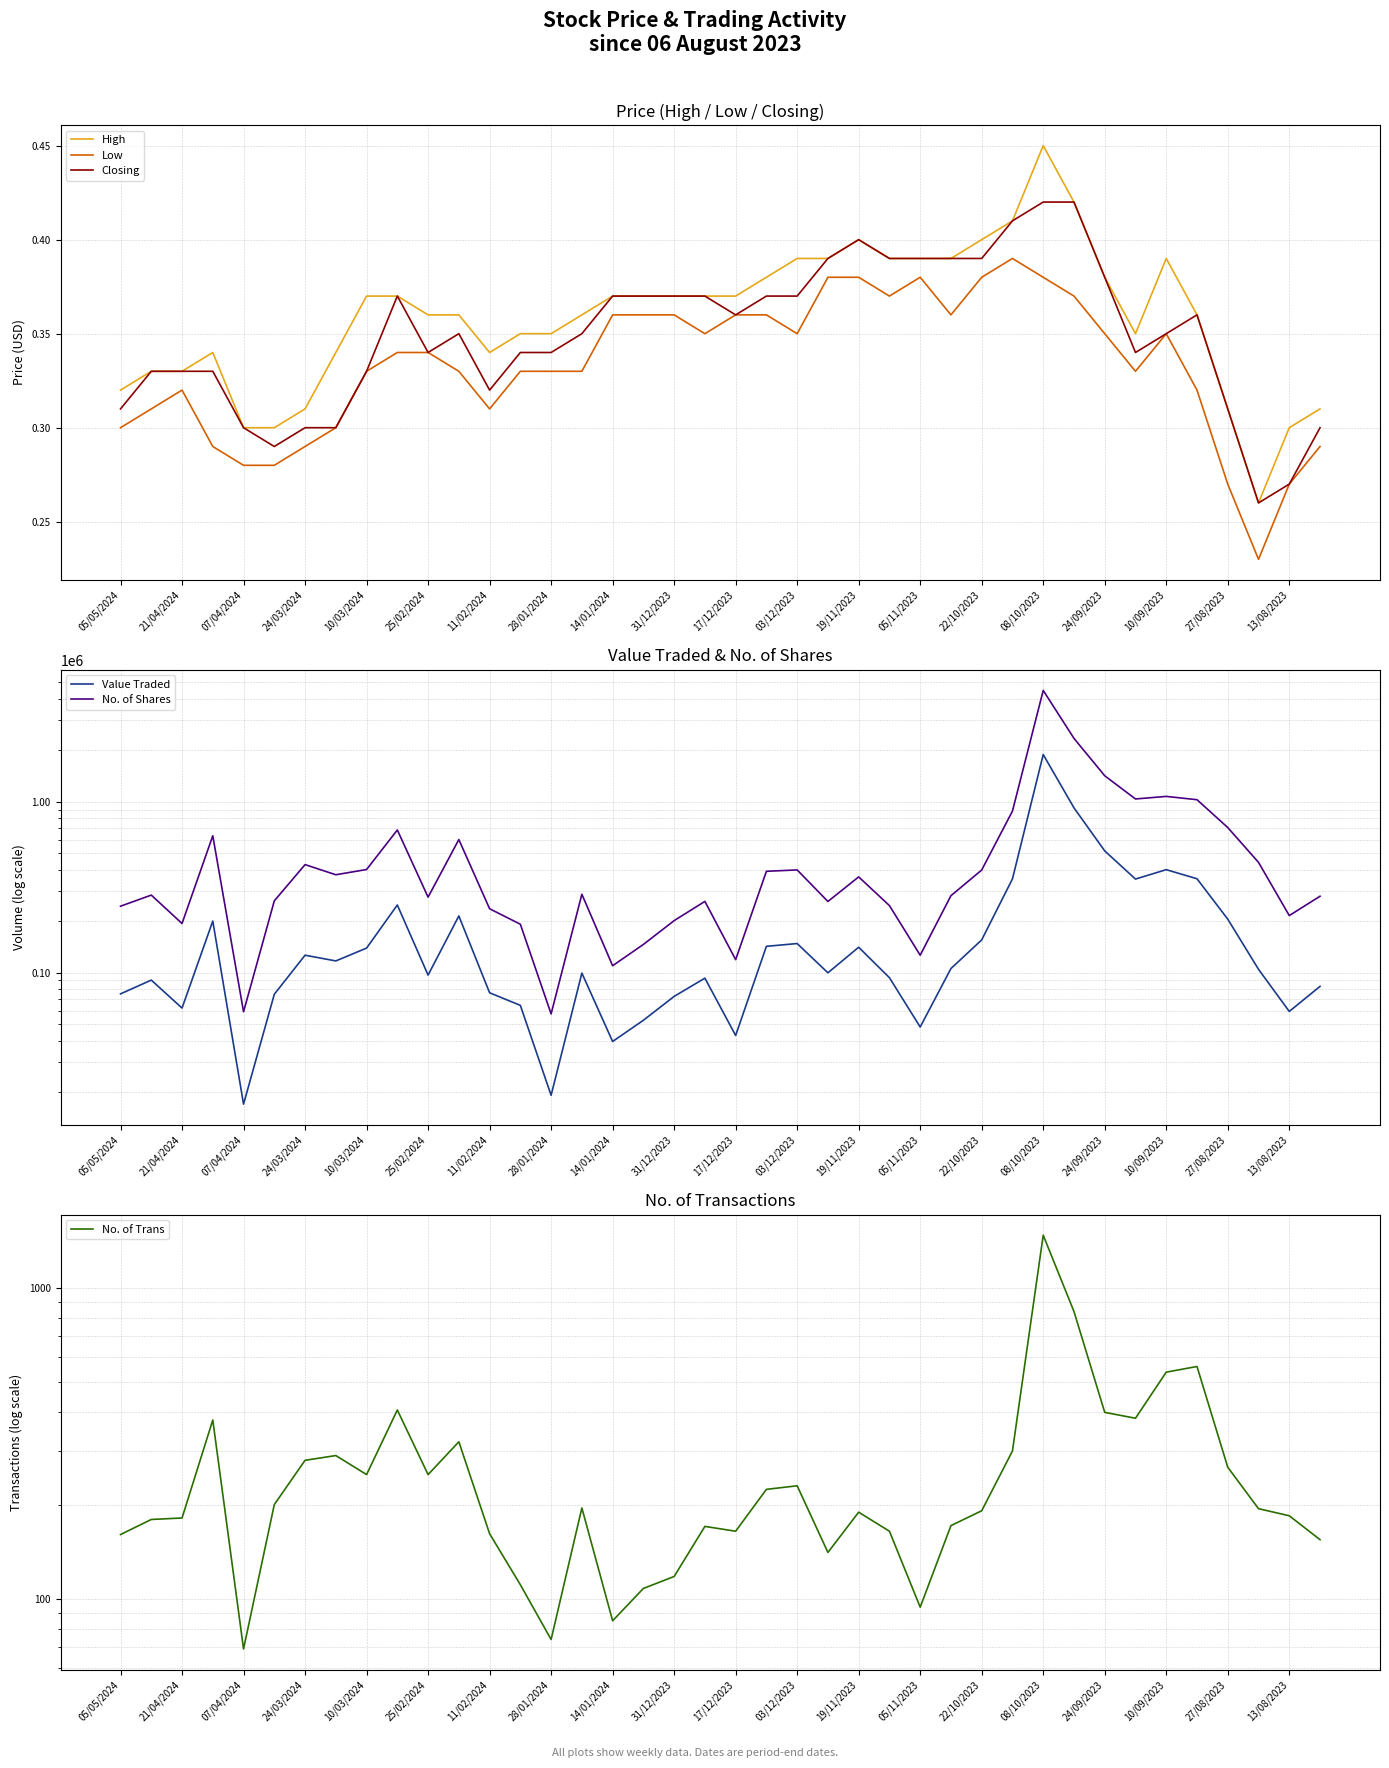

What is the minimum value for No. of Shares?

57369.0